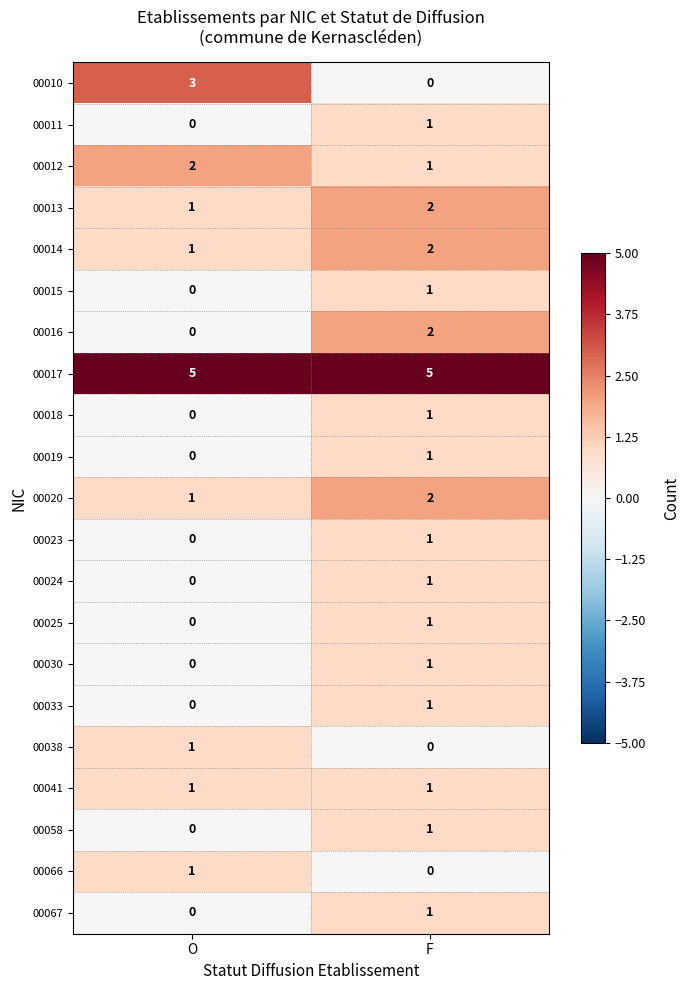

Between O and F, which series saw the biggest shift?

00010